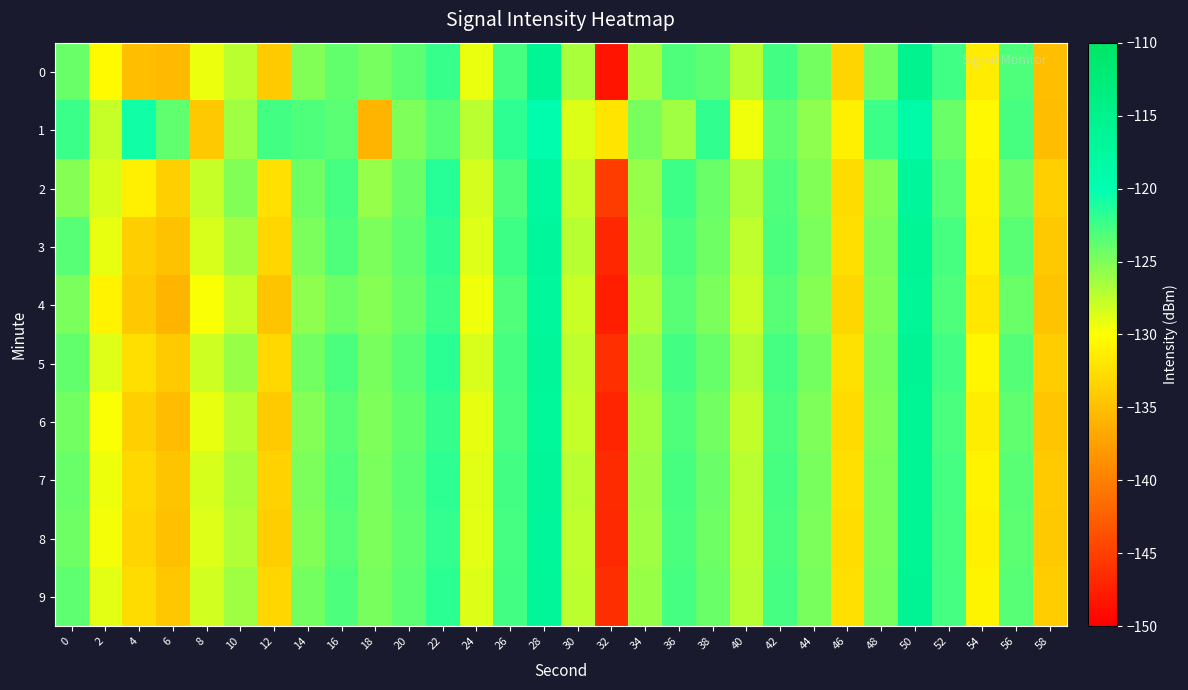

Which label corresponds to the largest value in the chart?

50